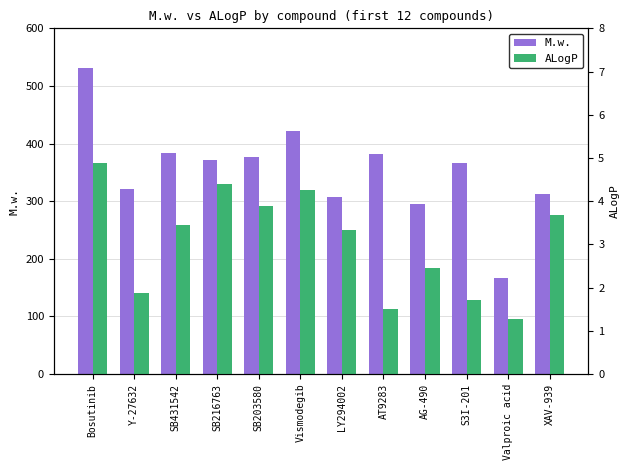

Which series changed the most between Y-27632 and XAV-939?

M.w.